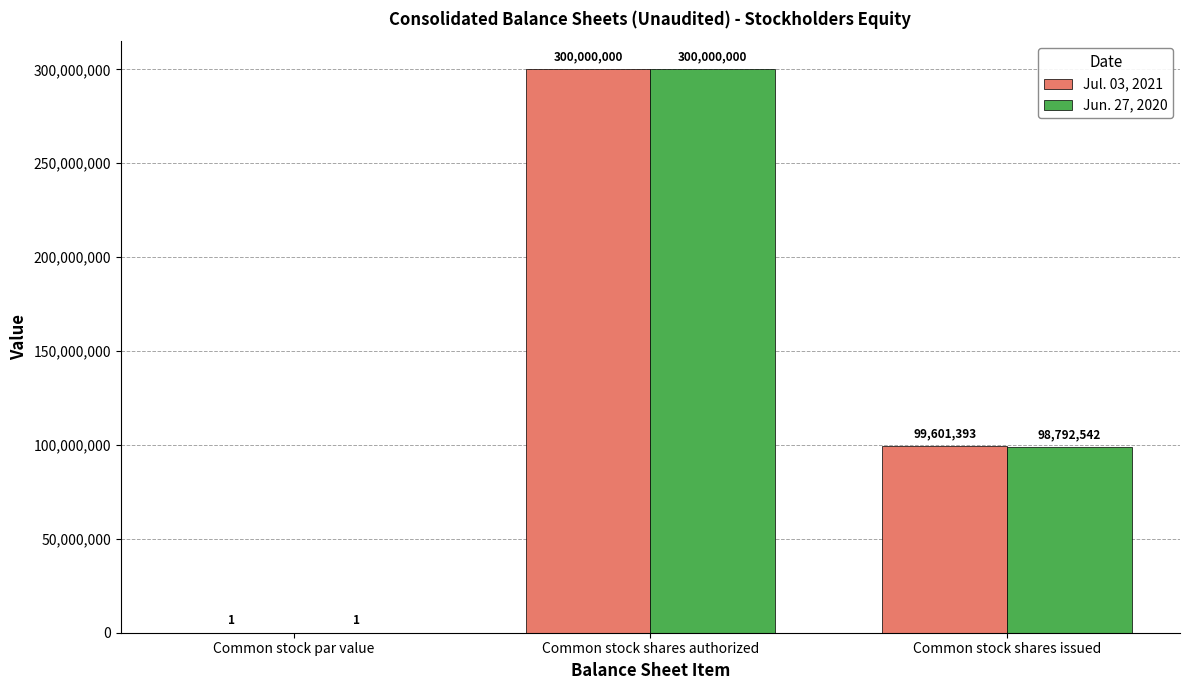

What is the maximum value for Jul. 03, 2021?

300000000